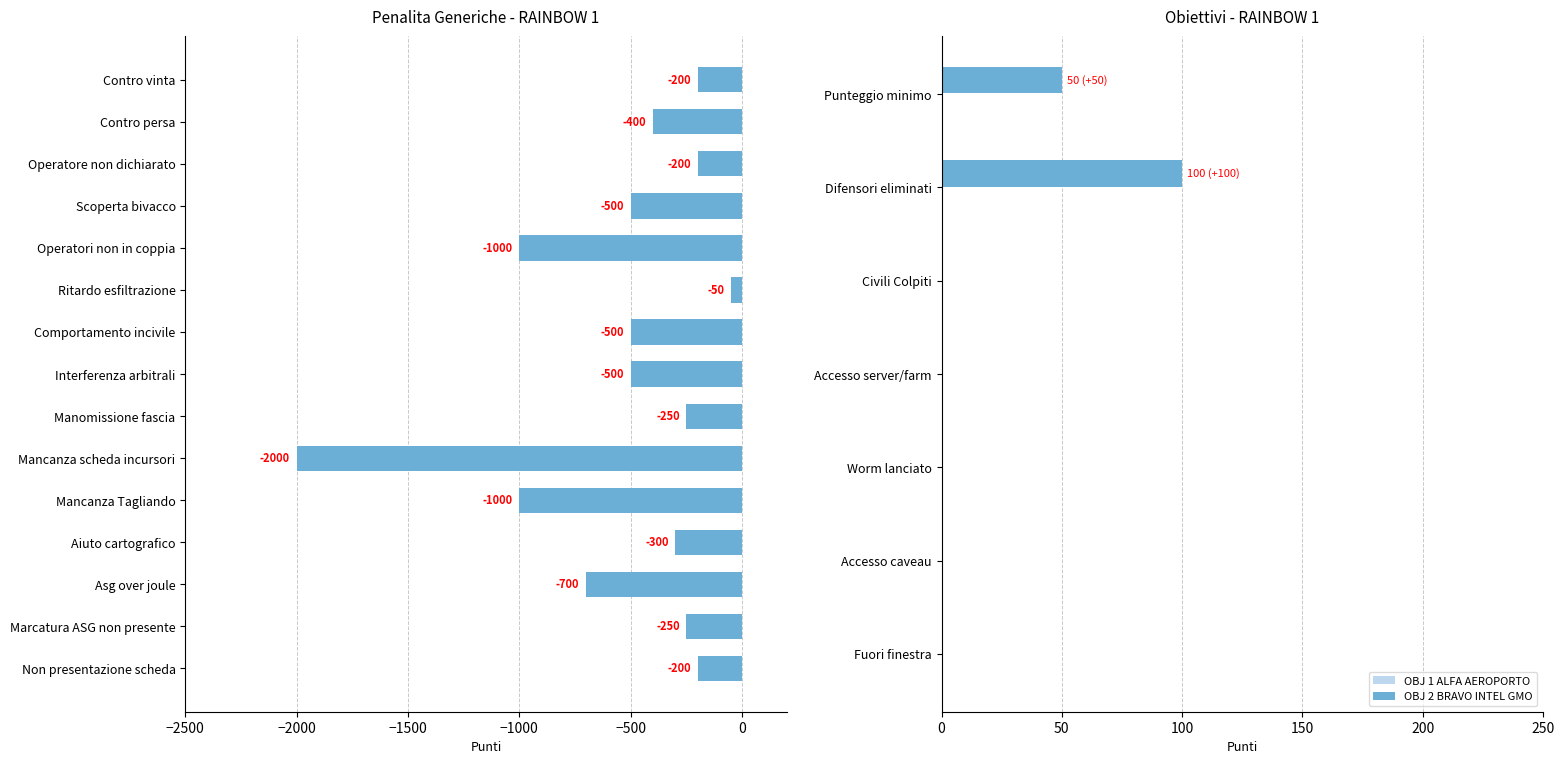

What is the change in value from Interferenza arbitrali to Mancanza scheda incursori?

-1500